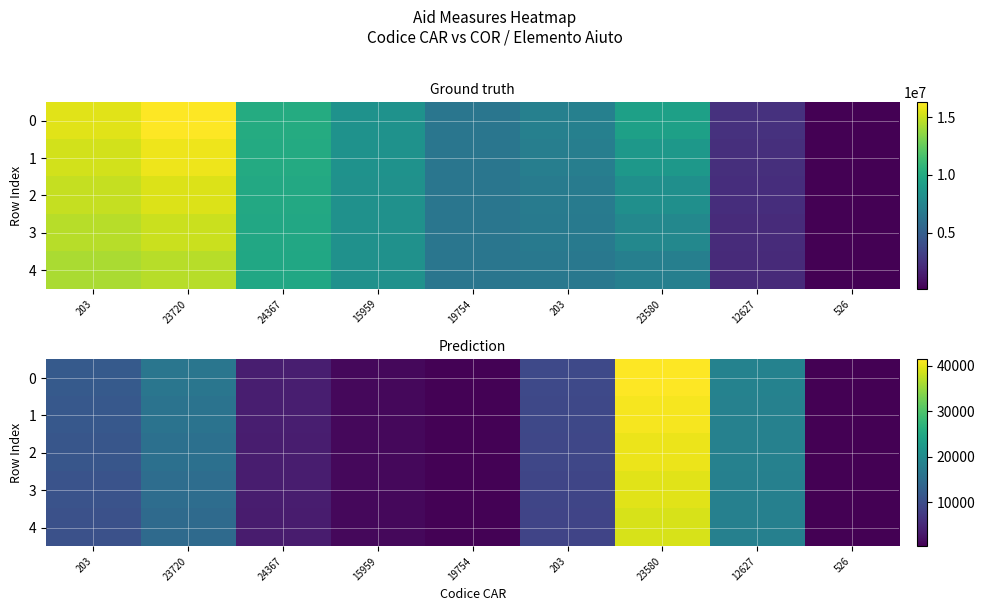

What is the lowest value of the 4 series?

257.2